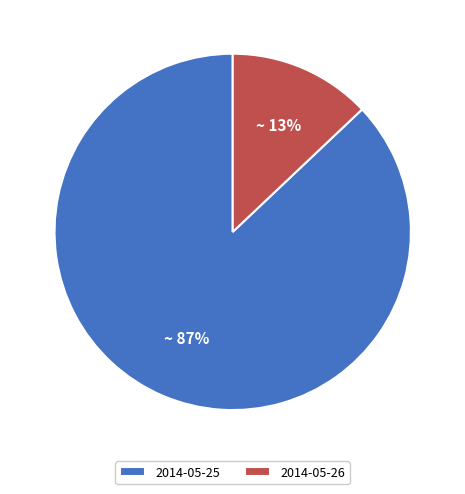

Combined, do 2014-05-25 and 2014-05-26 account for over 50%?

Yes